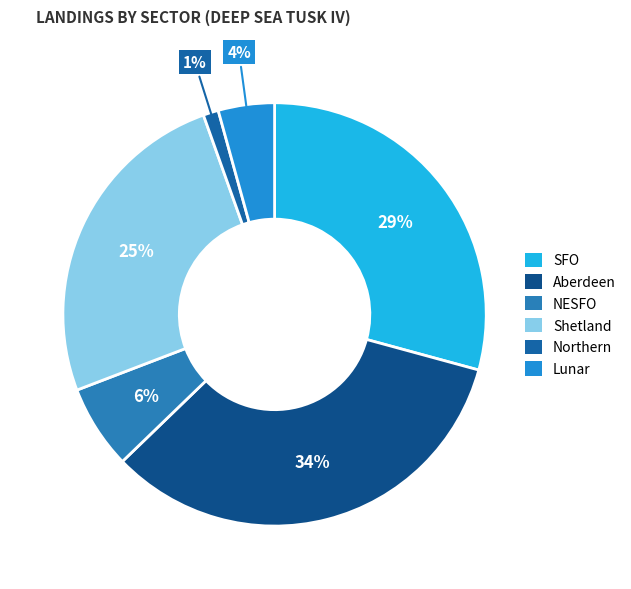

How many segments does this pie chart have?

6